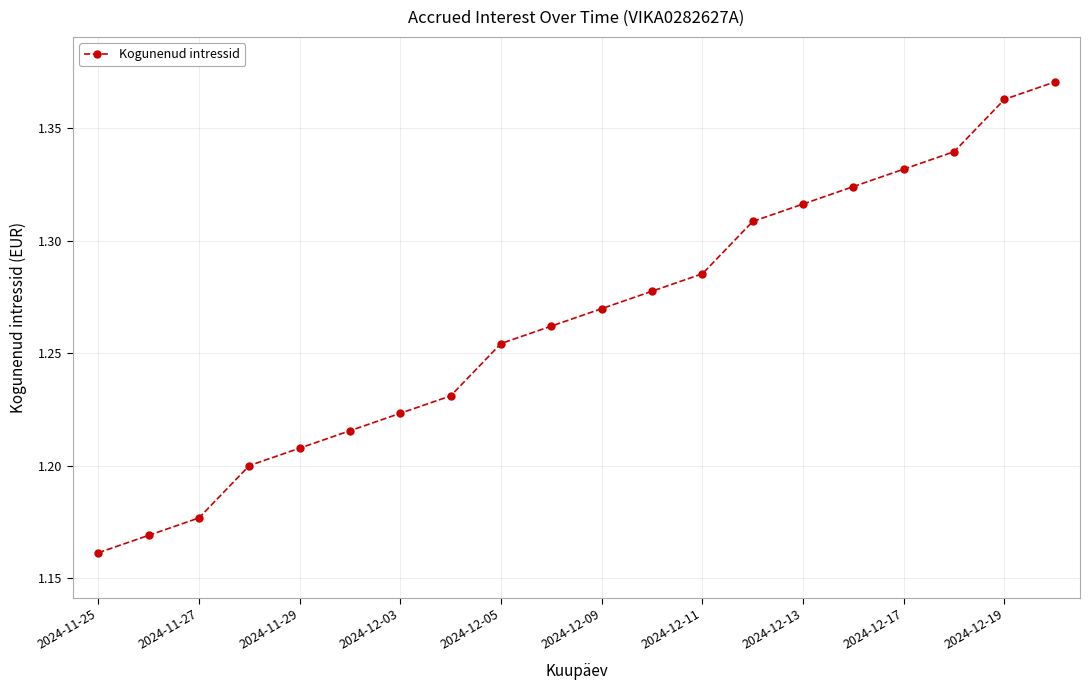

What is the sum of all values?

25.3